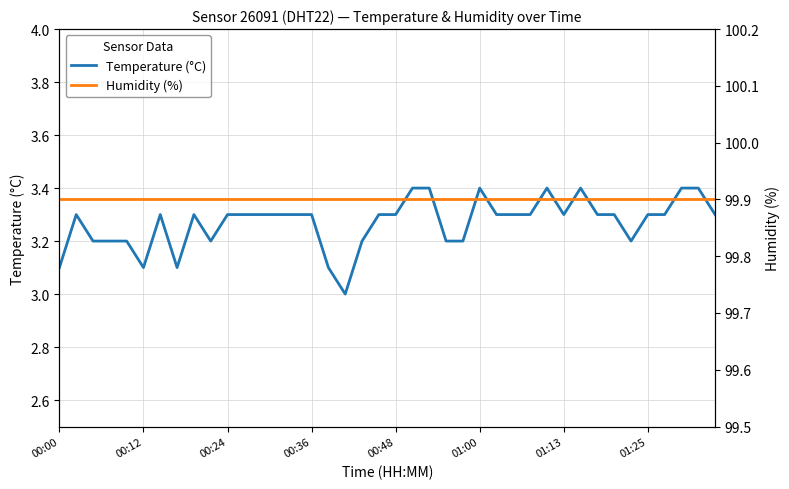

How many lines are shown in the chart?

2